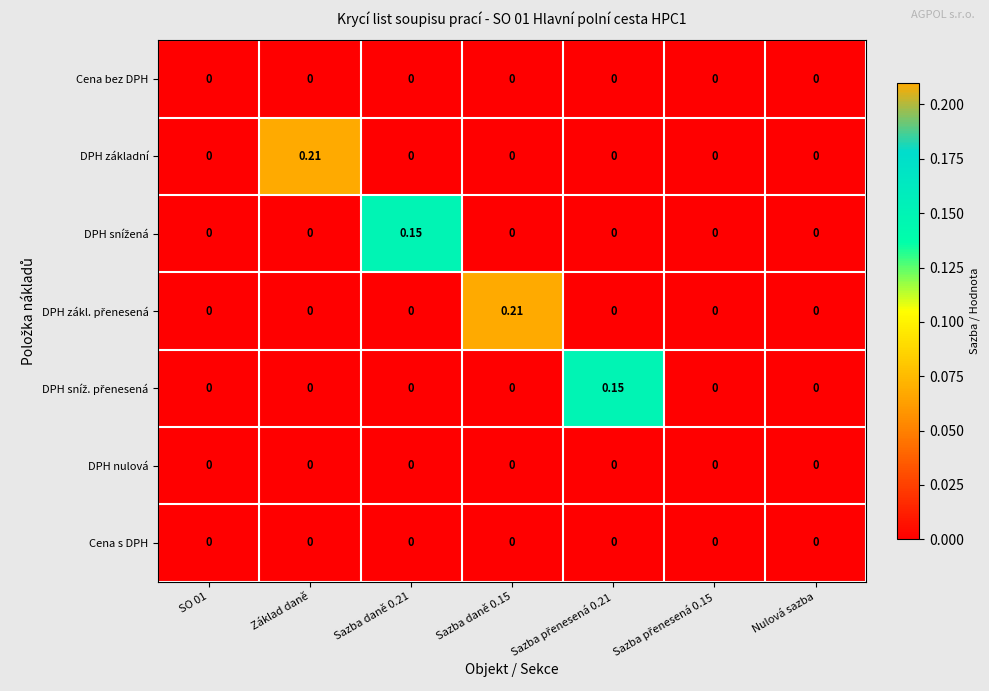

Count the number of data series in this chart.

7